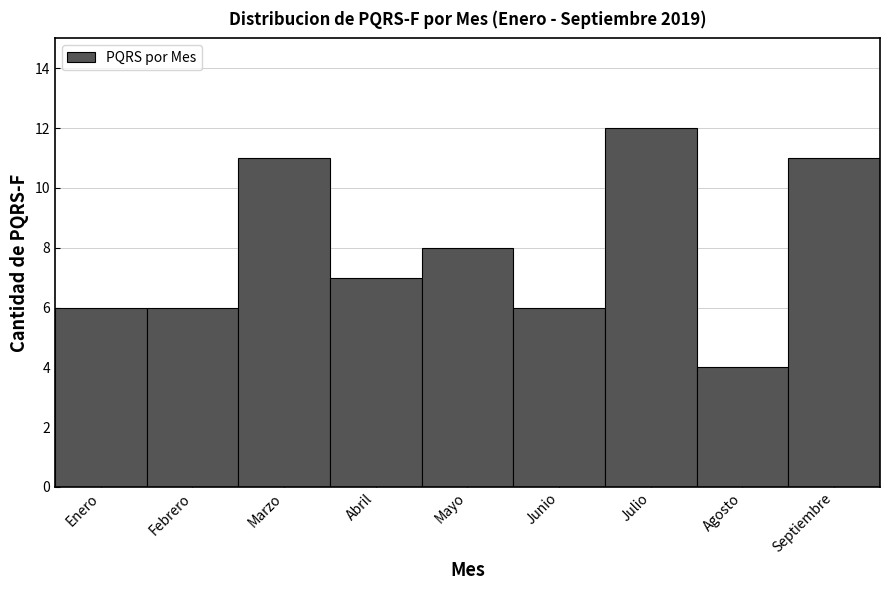

Reading left to right, list all the values displayed in this chart.

6	6	11	7	8	6	12	4	11